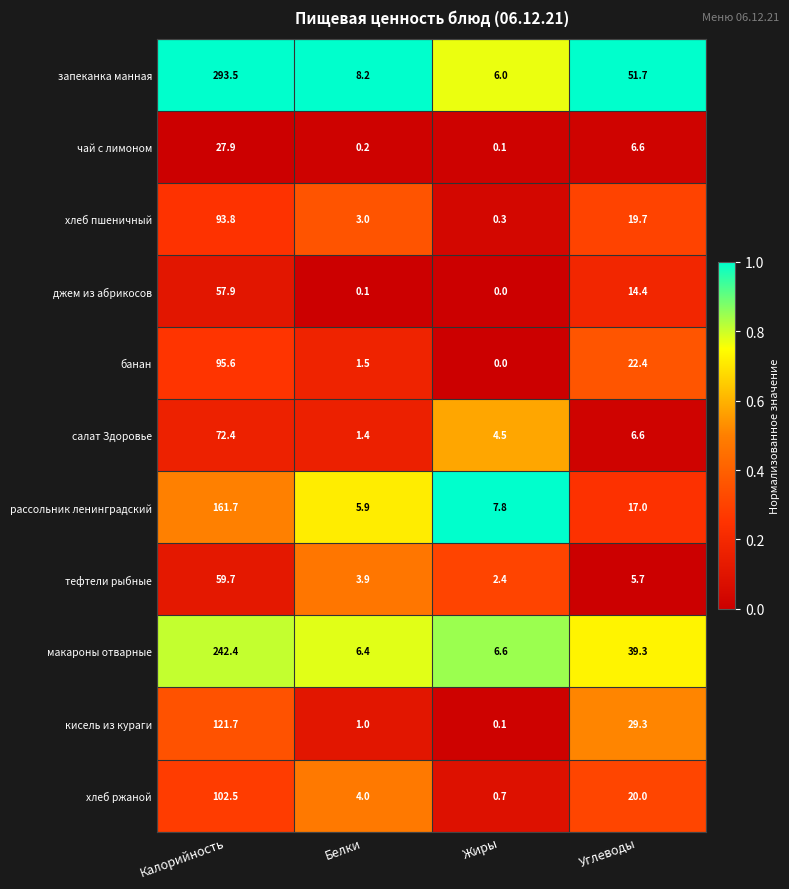

What is the total value across all series at Углеводы?

232.7